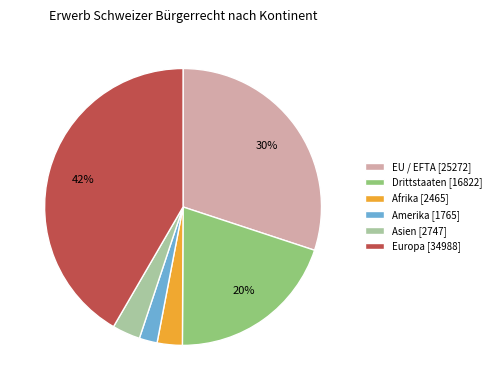

To the nearest percent, what is the difference between the largest and smallest slice percentages?

40%